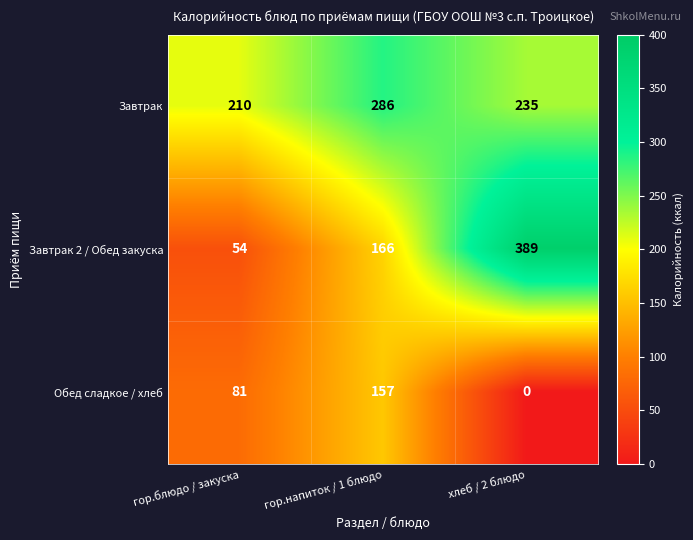

Count the Завтрак 2 / Обед закуска values in the range 54 to 389.

3